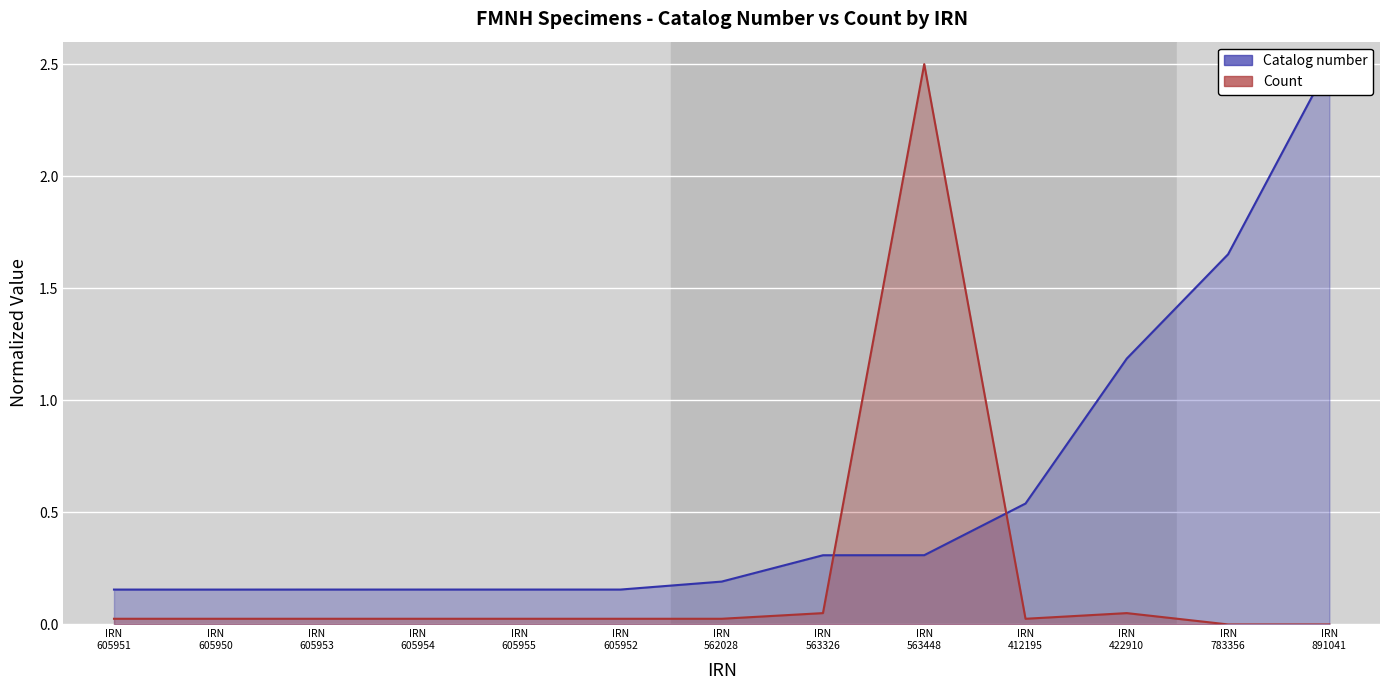

Is it true that Count equals 0.0 at IRN
605950?

False